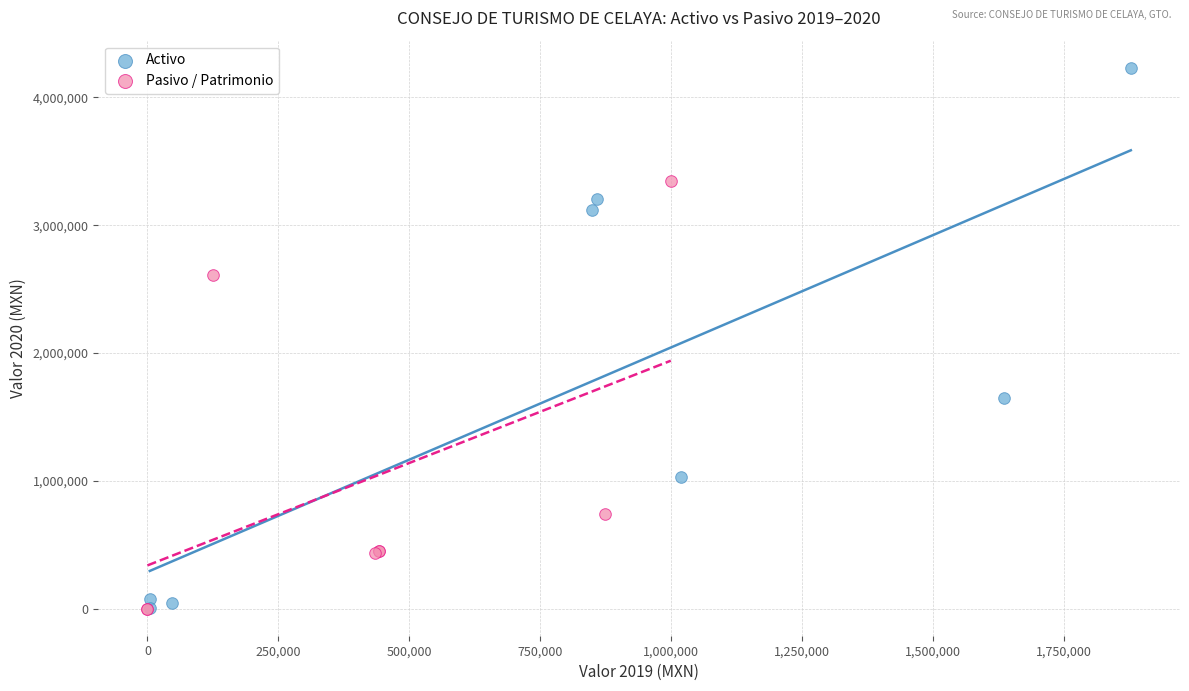

Which series reaches the maximum Y coordinate?

Activo